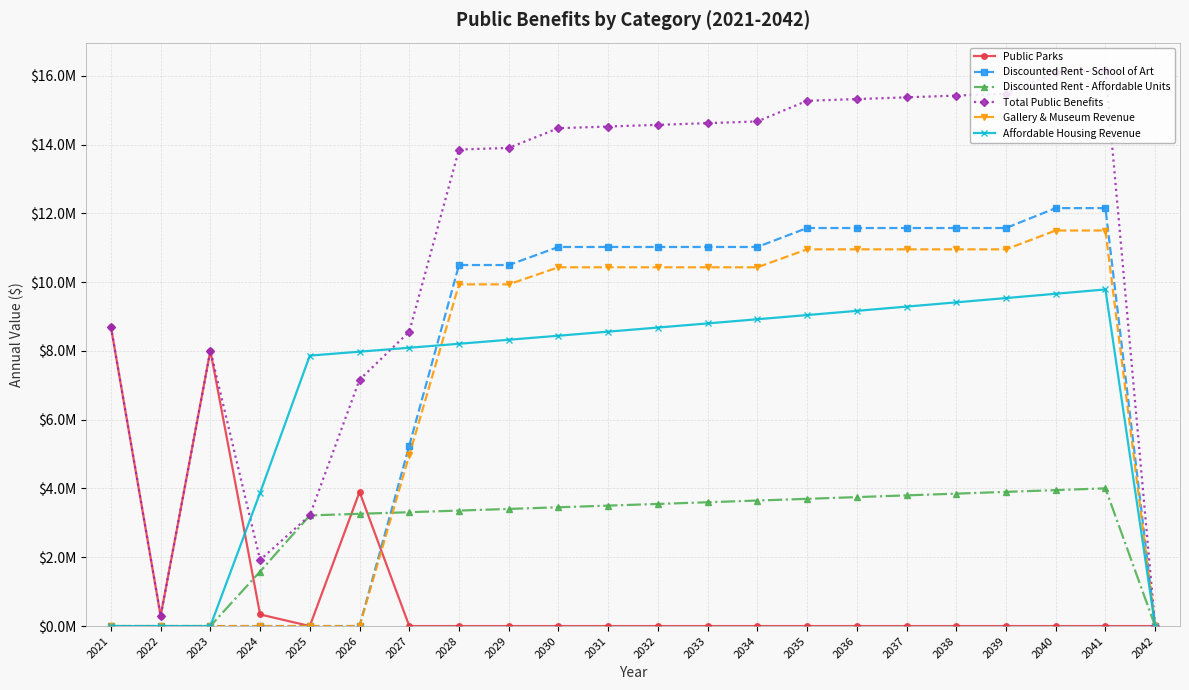

Reading left to right, what are all the values shown in this chart?

Public Parks: 2021=8700000.0	2022=292500.0	2023=8010000.0	2024=337500.0	2025=0.0	2026=3900000.0	2027=0.0	2028=0.0	2029=0.0	2030=0.0	2031=0.0	2032=0.0	2033=0.0	2034=0.0	2035=0.0	2036=0.0	2037=0.0	2038=0.0	2039=0.0	2040=0.0	2041=0.0	2042=0.0
Discounted Rent - School of Art: 2021=0.0	2022=0.0	2023=0.0	2024=0.0	2025=0.0	2026=0.0	2027=5248857.8	2028=10497715.6	2029=10497715.6	2030=11022601.4	2031=11022601.4	2032=11022601.4	2033=11022601.4	2034=11022601.4	2035=11573731.4	2036=11573731.4	2037=11573731.4	2038=11573731.4	2039=11573731.4	2040=12152418.0	2041=12152418.0	2042=0.0
Discounted Rent - Affordable Units: 2021=0.0	2022=0.0	2023=0.0	2024=1585548.2	2025=3217175.3	2026=3263666.1	2027=3310561.7	2028=3357854.4	2029=3405536.0	2030=3453597.5	2031=3502029.3	2032=3550821.1	2033=3599961.9	2034=3649439.8	2035=3699242.1	2036=3749355.5	2037=3799765.5	2038=3850457.0	2039=3901413.8	2040=3952618.7	2041=4004053.6	2042=0.0
Total Public Benefits: 2021=8700000.0	2022=292500.0	2023=8010000.0	2024=1923048.2	2025=3217175.3	2026=7163666.1	2027=8559419.5	2028=13855570.0	2029=13903251.6	2030=14476198.9	2031=14524630.7	2032=14573422.5	2033=14622563.3	2034=14672041.1	2035=15272973.5	2036=15323086.9	2037=15373496.9	2038=15424188.4	2039=15475145.2	2040=16105036.7	2041=16156471.5	2042=0.0
Gallery & Museum Revenue: 2021=0.0	2022=0.0	2023=0.0	2024=0.0	2025=0.0	2026=0.0	2027=4967587.5	2028=9935175.0	2029=9935175.0	2030=10431933.8	2031=10431933.8	2032=10431933.8	2033=10431933.8	2034=10431933.8	2035=10953530.4	2036=10953530.4	2037=10953530.4	2038=10953530.4	2039=10953530.4	2040=11501207.0	2041=11501207.0	2042=0.0
Affordable Housing Revenue: 2021=0.0	2022=0.0	2023=0.0	2024=3875784.5	2025=7864206.3	2026=7977850.4	2027=8092484.1	2028=8208088.5	2029=8324643.5	2030=8442127.2	2031=8560516.1	2032=8679785.0	2033=8799906.9	2034=8920852.7	2035=9042591.8	2036=9165091.1	2037=9288315.7	2038=9412228.2	2039=9536789.2	2040=9661956.8	2041=9787686.5	2042=0.0